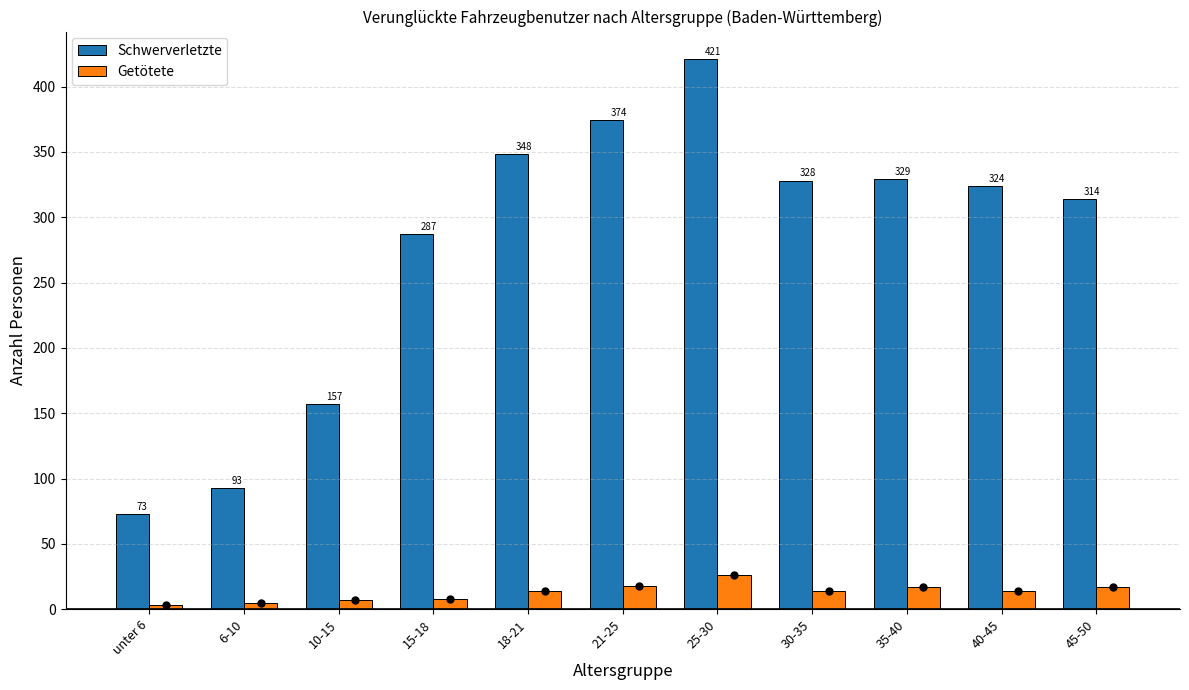

How many groups of bars are there?

11